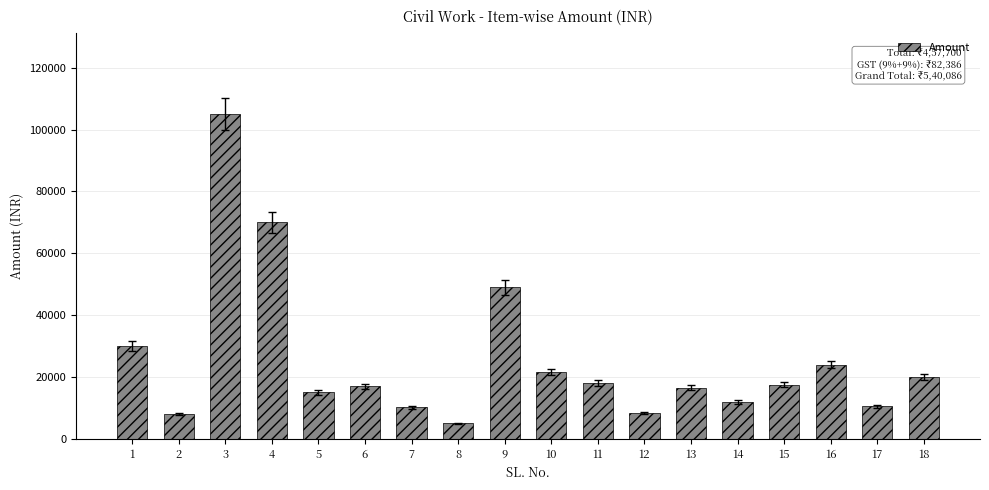

What value does the data have at 18?

20000